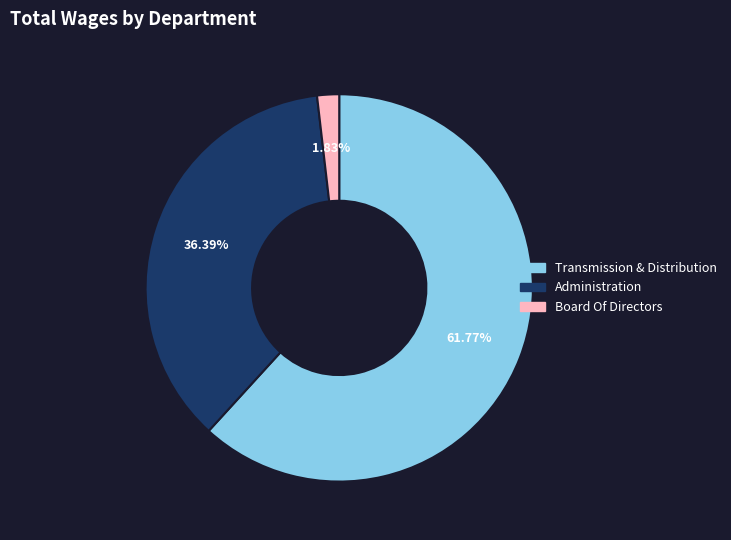

What percentage is the Transmission & Distribution slice, to the nearest percent?

62%